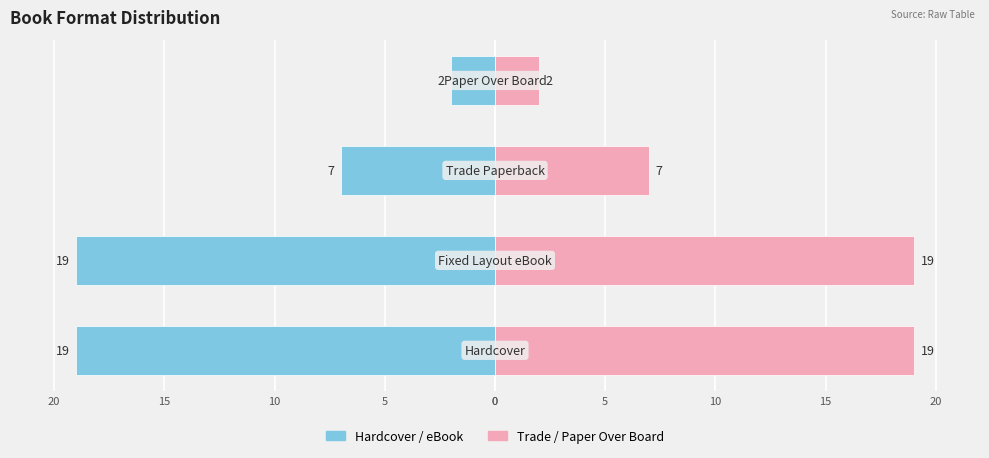

How many distinct data groups are displayed?

2